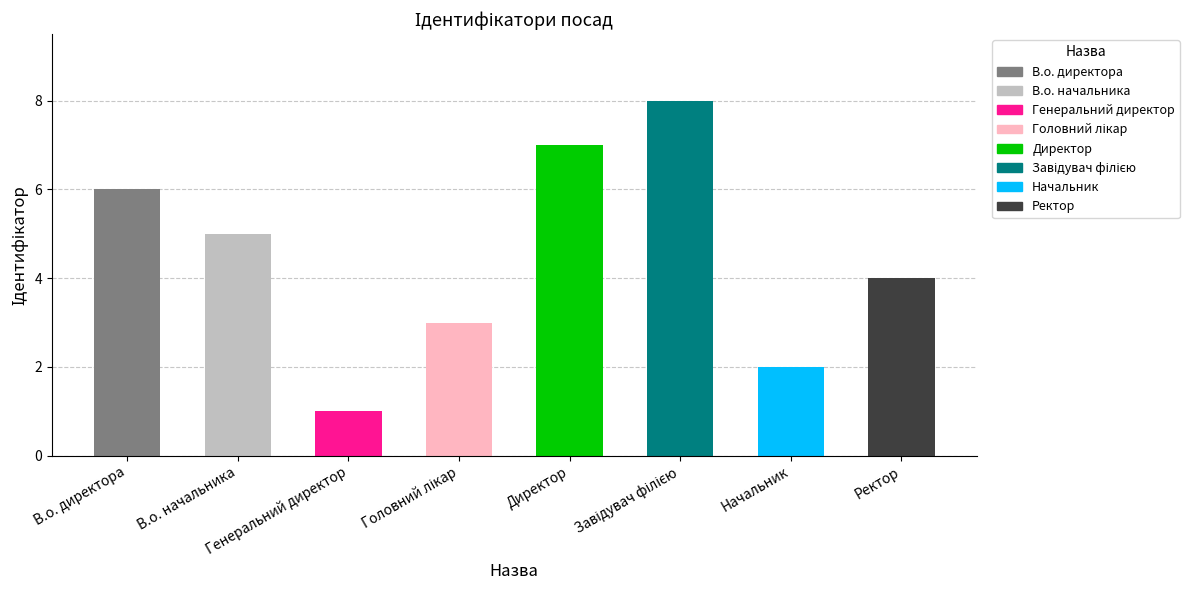

Rank the categories by value from highest to lowest.

Завідувач філією, Директор, В.о. директора, В.о. начальника, Ректор, Головний лікар, Начальник, Генеральний директор